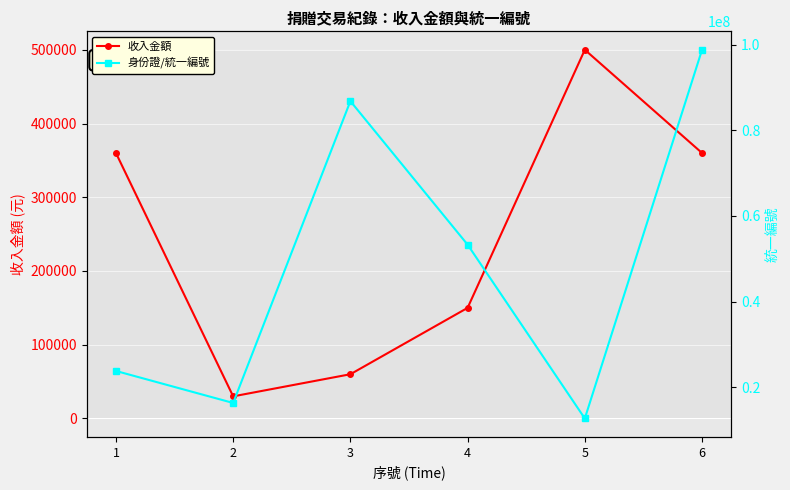

Which label corresponds to the smallest value in the chart?

2